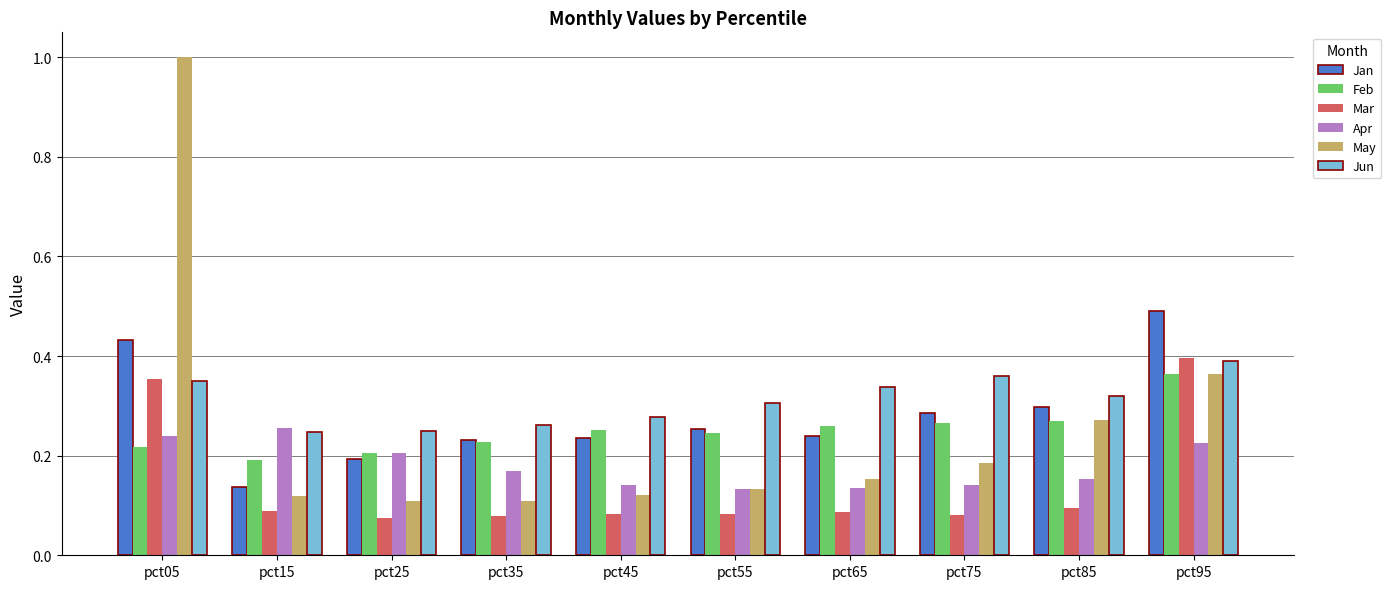

How many Apr values are between 0 and 1?

10